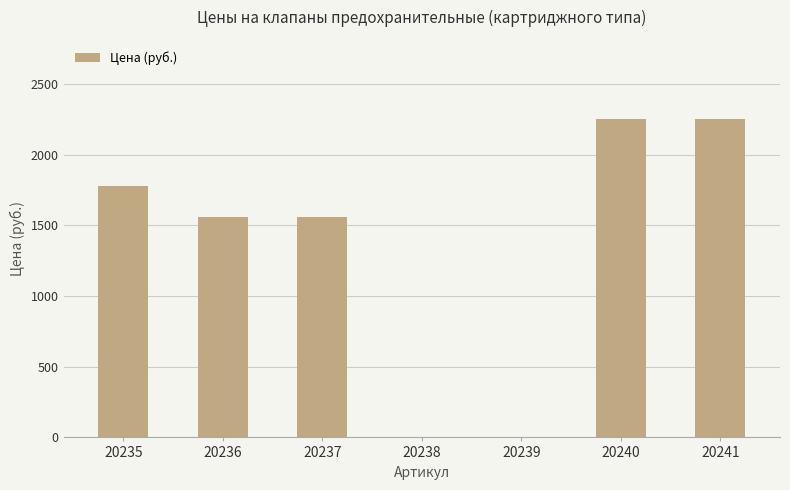

How many distinct data groups are displayed?

1